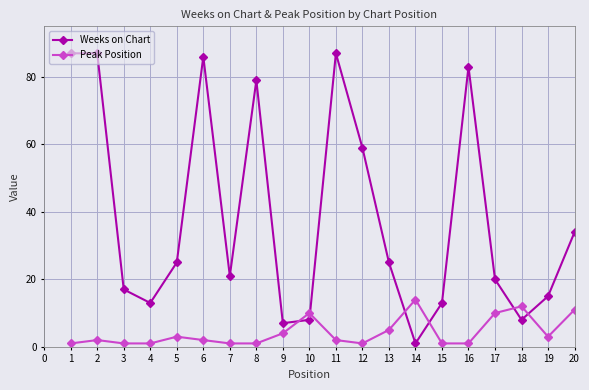

Which series has the largest total across all categories?

Weeks on Chart